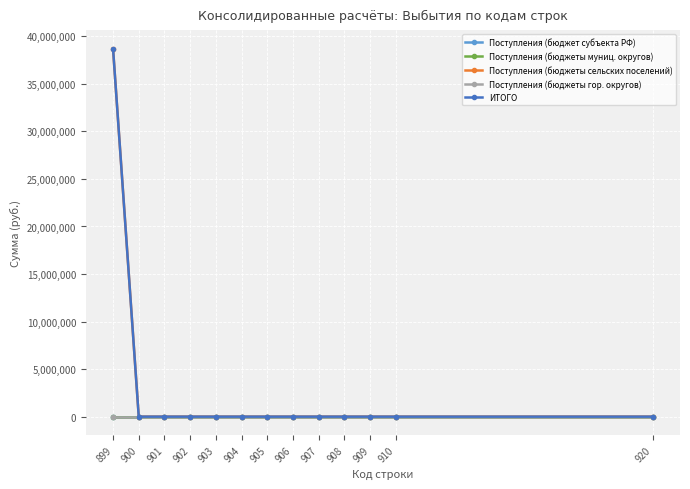

Where is Поступления (бюджеты муниц. округов) nearest to the value 0?

899